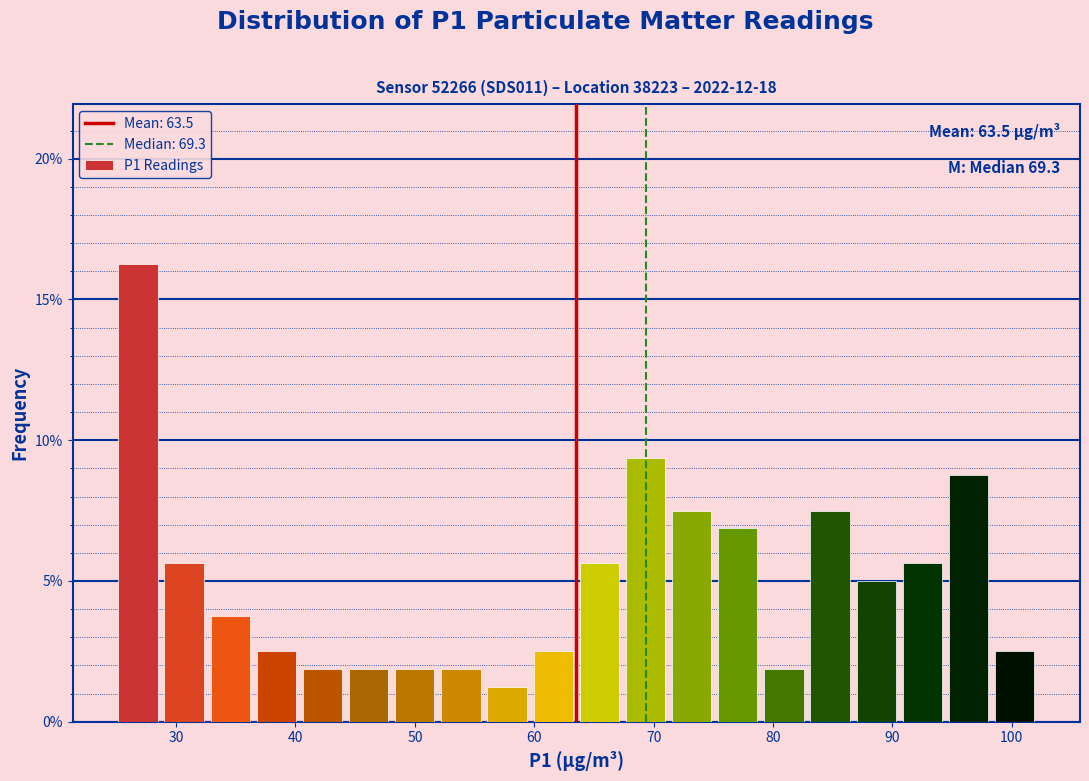

Around what value on the x-axis is the tallest bar? Give the approximate position of its centre, as read against the axis.

27